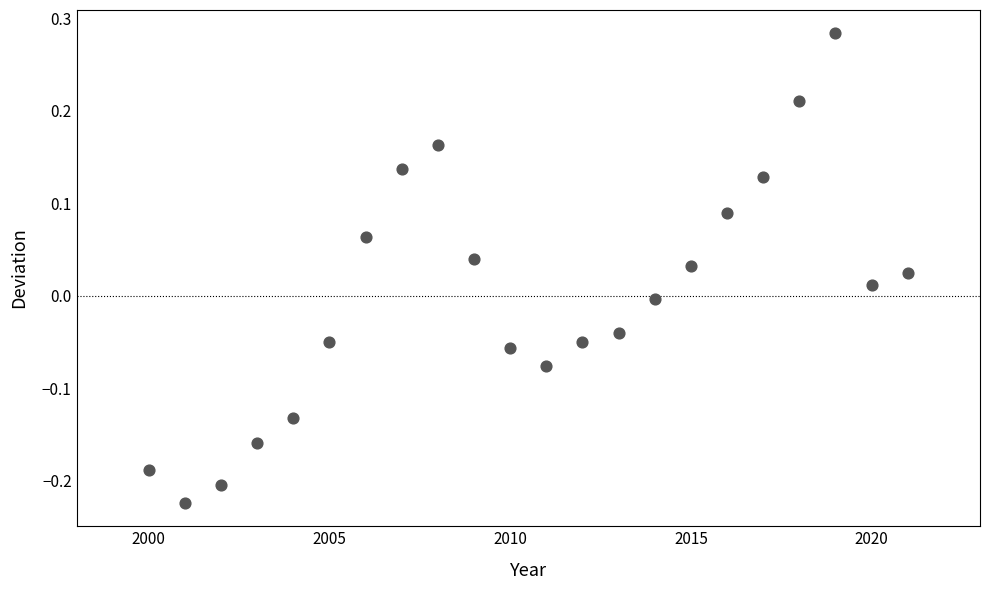

What is the range of X values (max minus min)?

21.0